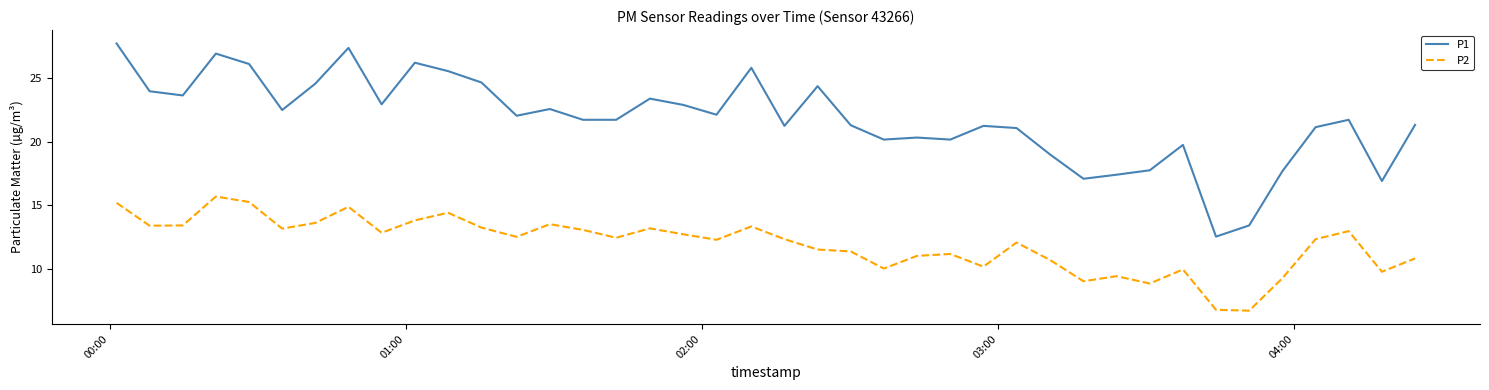

What is the lowest value of the P1 series?

12.5